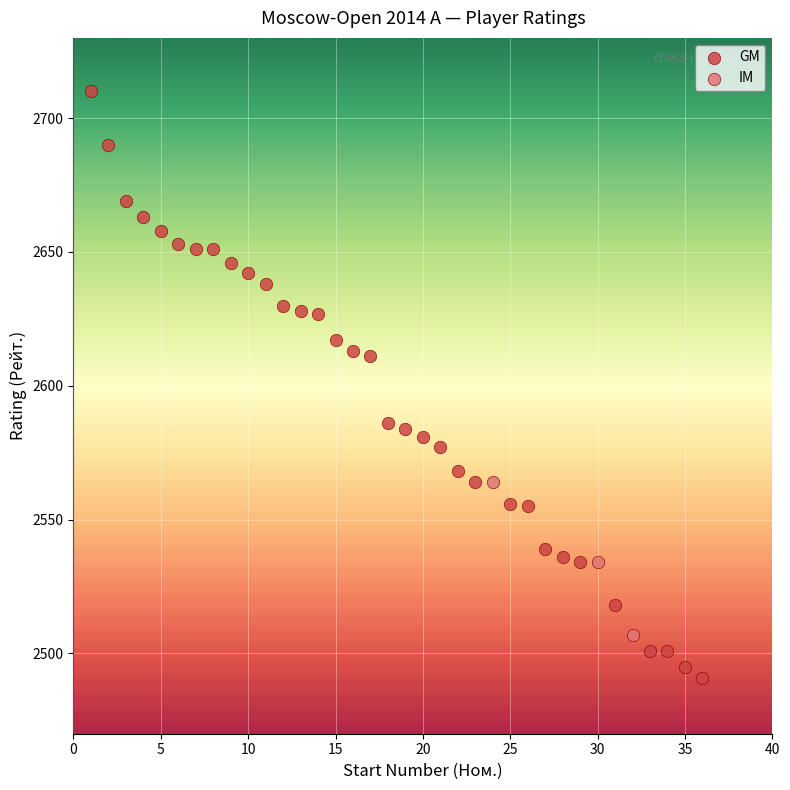

Which series reaches the maximum Y coordinate?

GM